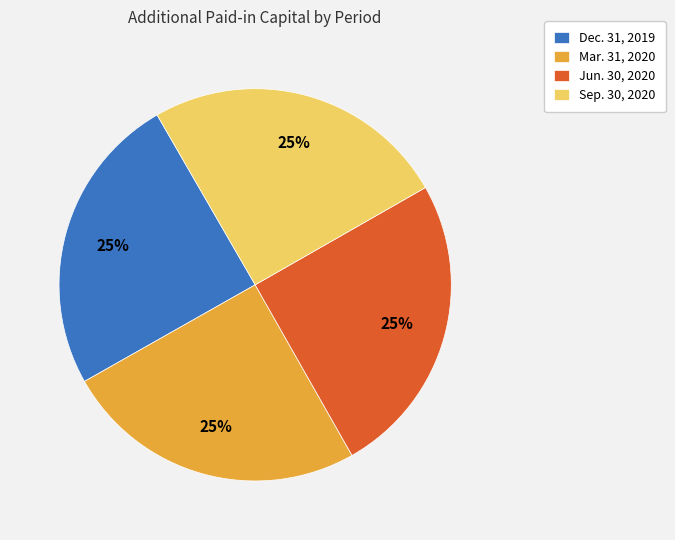

To the nearest percent, what is the average slice percentage?

25%